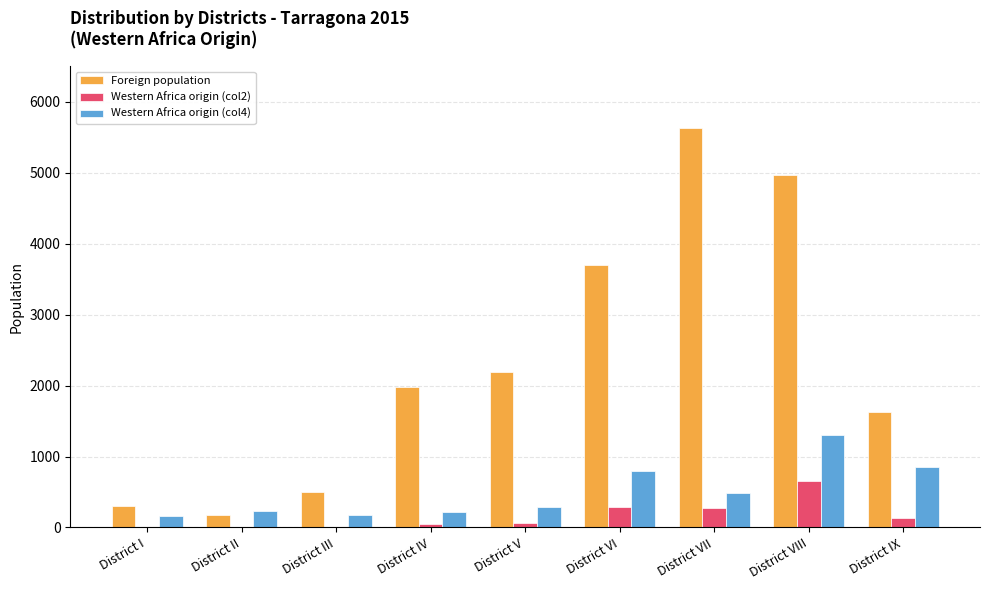

Which label corresponds to the largest value in the chart?

District VII